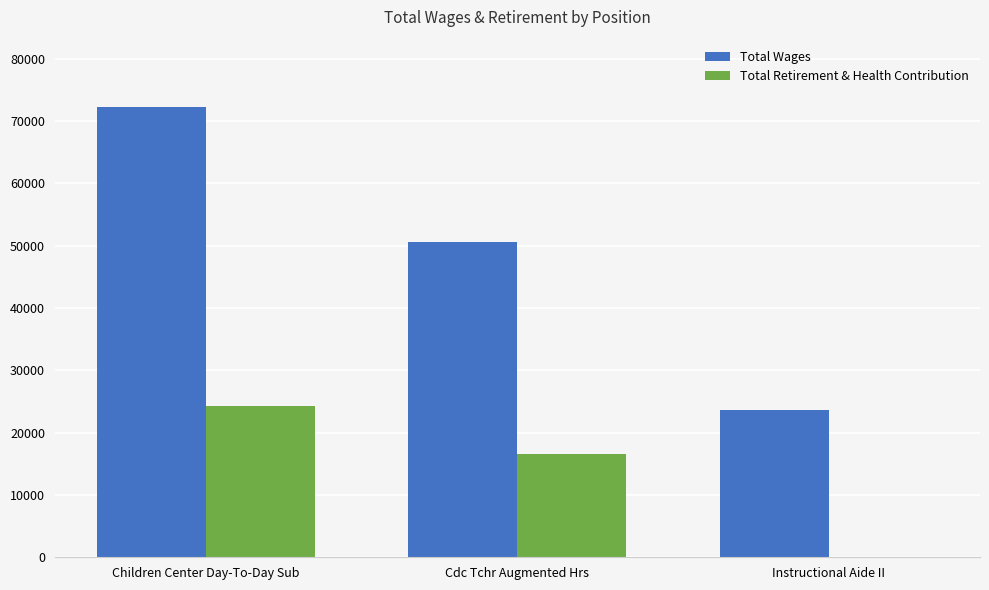

Reading left to right, list all the values displayed in this chart.

Total Wages: 72242	50576	23627
Total Retirement & Health Contribution: 24281	16649	0